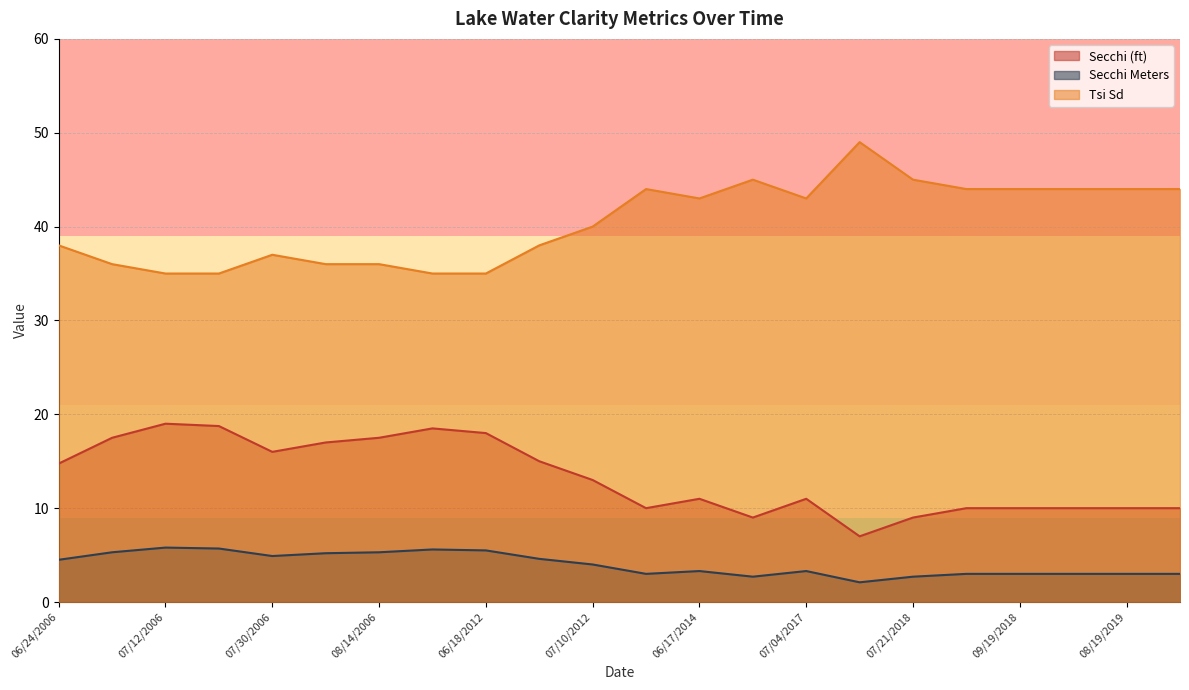

Where is Tsi Sd nearest to the value 42?

06/17/2014